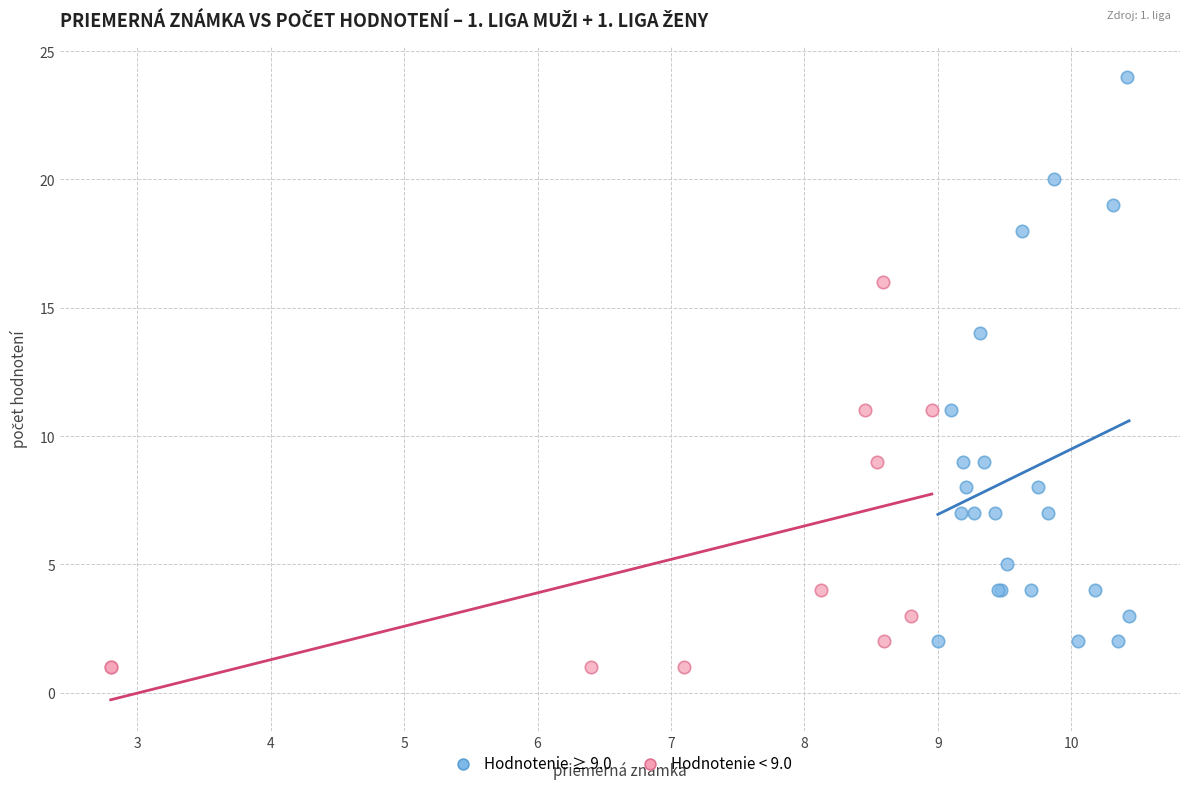

Which series contains the highest Y value?

Hodnotenie ≥ 9.0